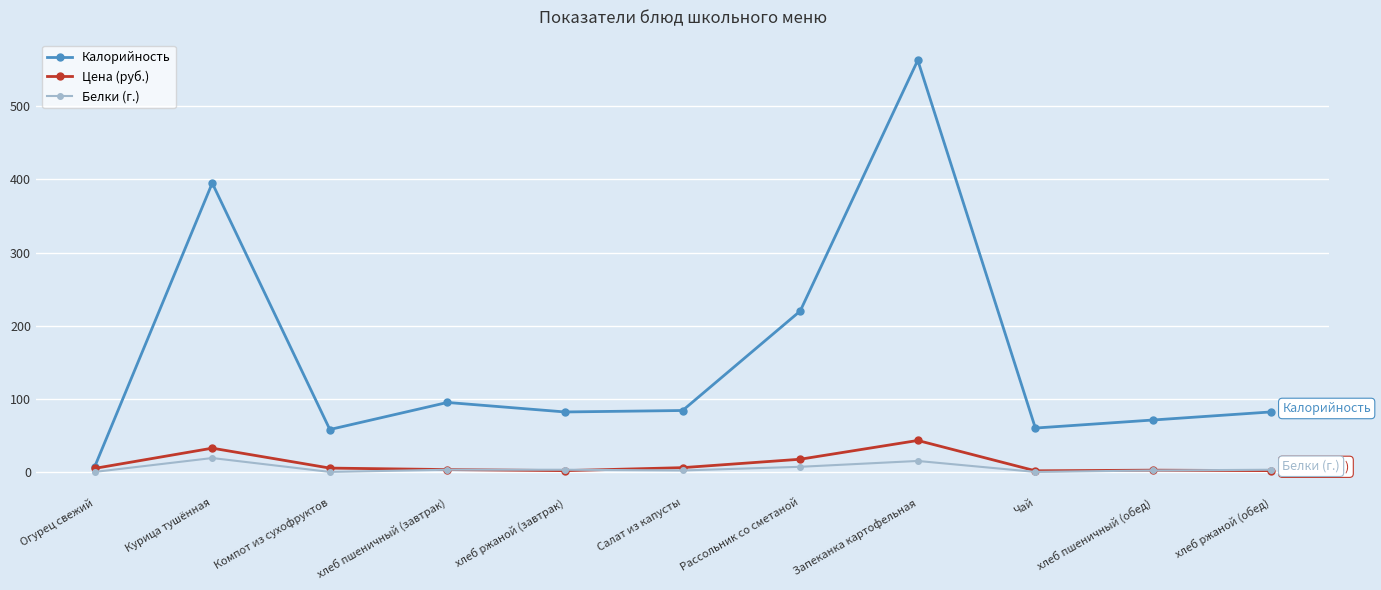

What is the sum of all Цена (руб.) values?

119.4